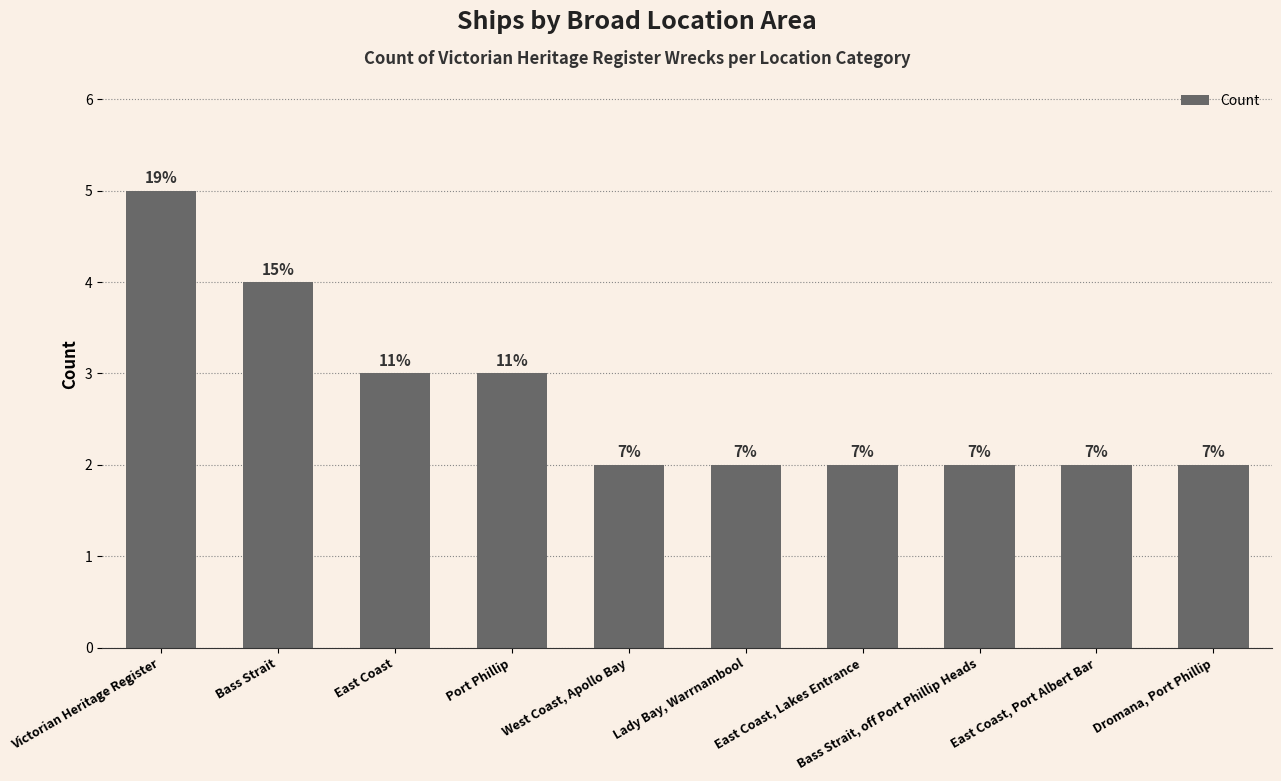

The chart shows a value of 1 at West Coast, Apollo Bay. True or false?

False